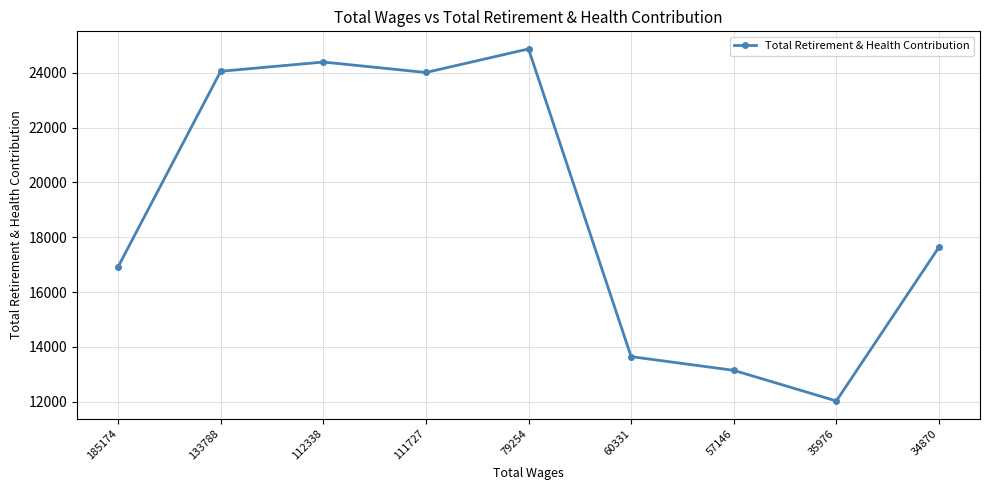

What is the difference between the second highest and minimum values?

12359